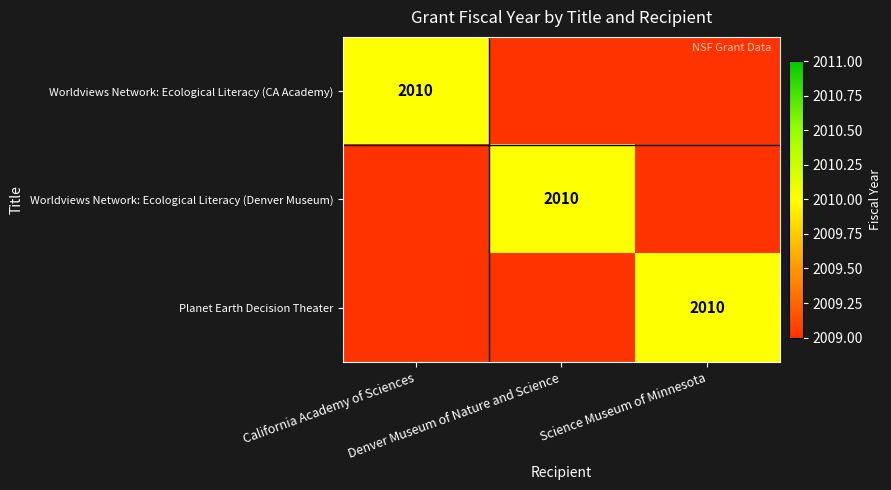

How many data points does each series have?

3